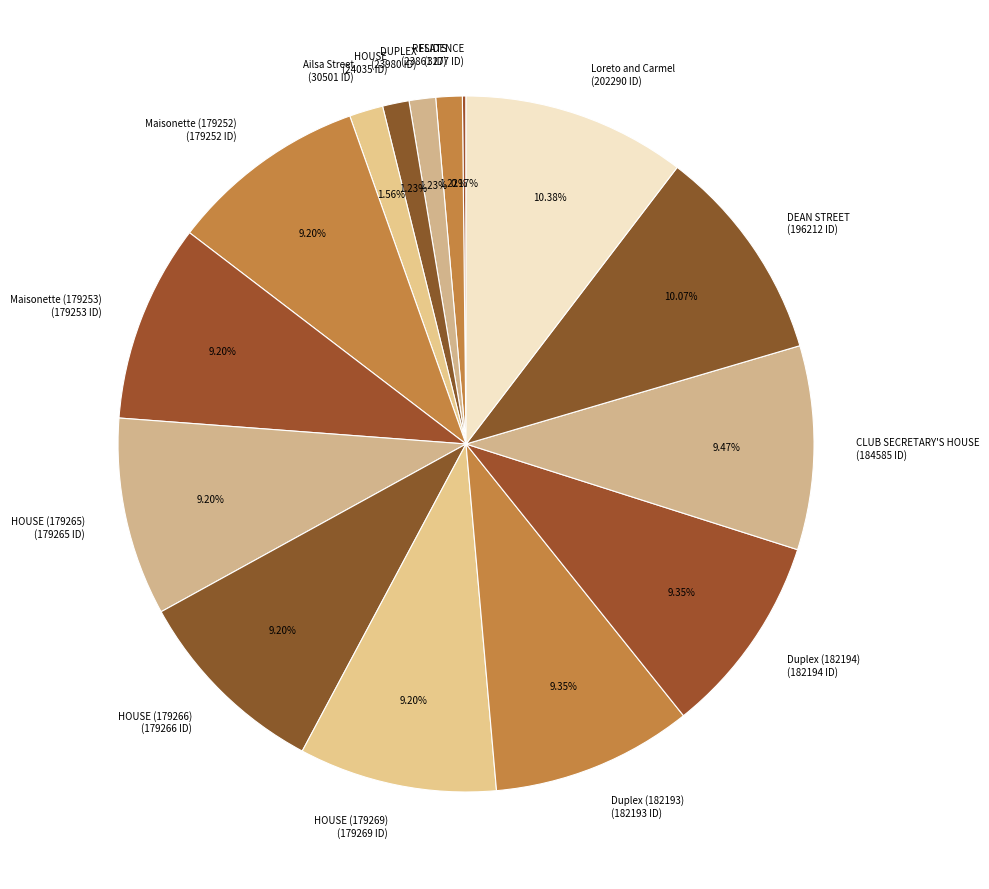

Is the sum of Maisonette (179253) (179253 ID) and HOUSE (24035 ID) greater than half?

No